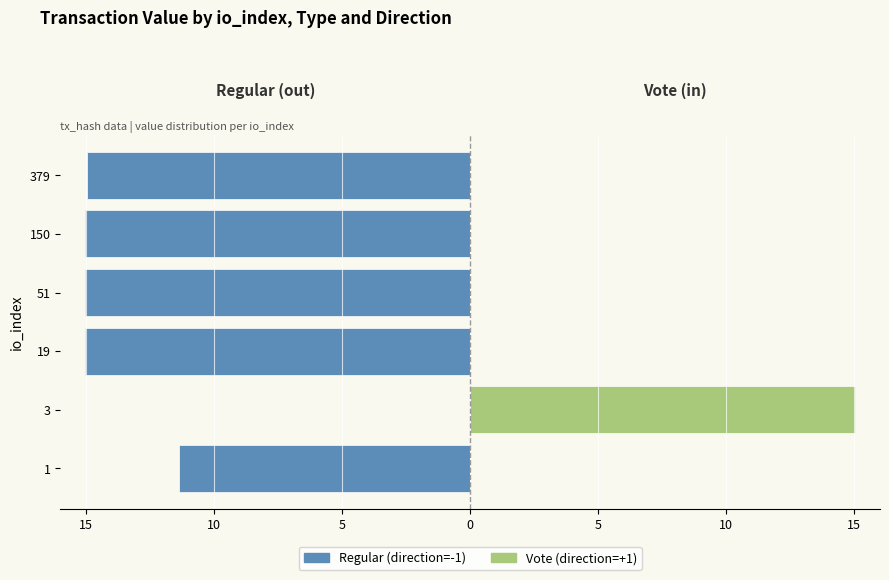

Does the chart contain stacked bars?

No